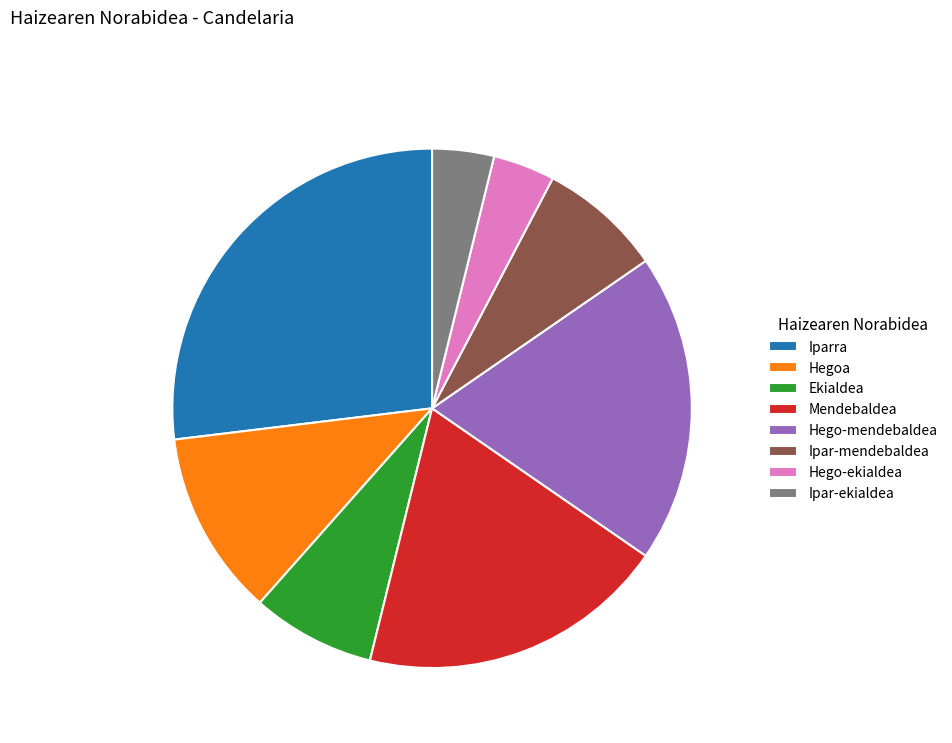

The Ipar-mendebaldea slice represents 8% of the pie. True or false?

True